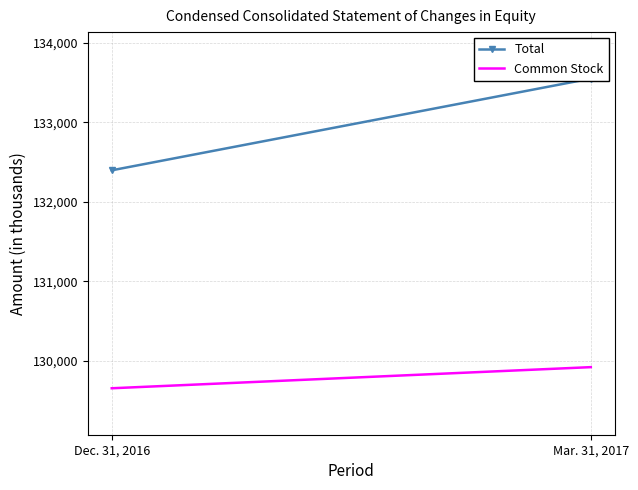

Is it true that Common Stock equals 129920 at Mar. 31, 2017?

True